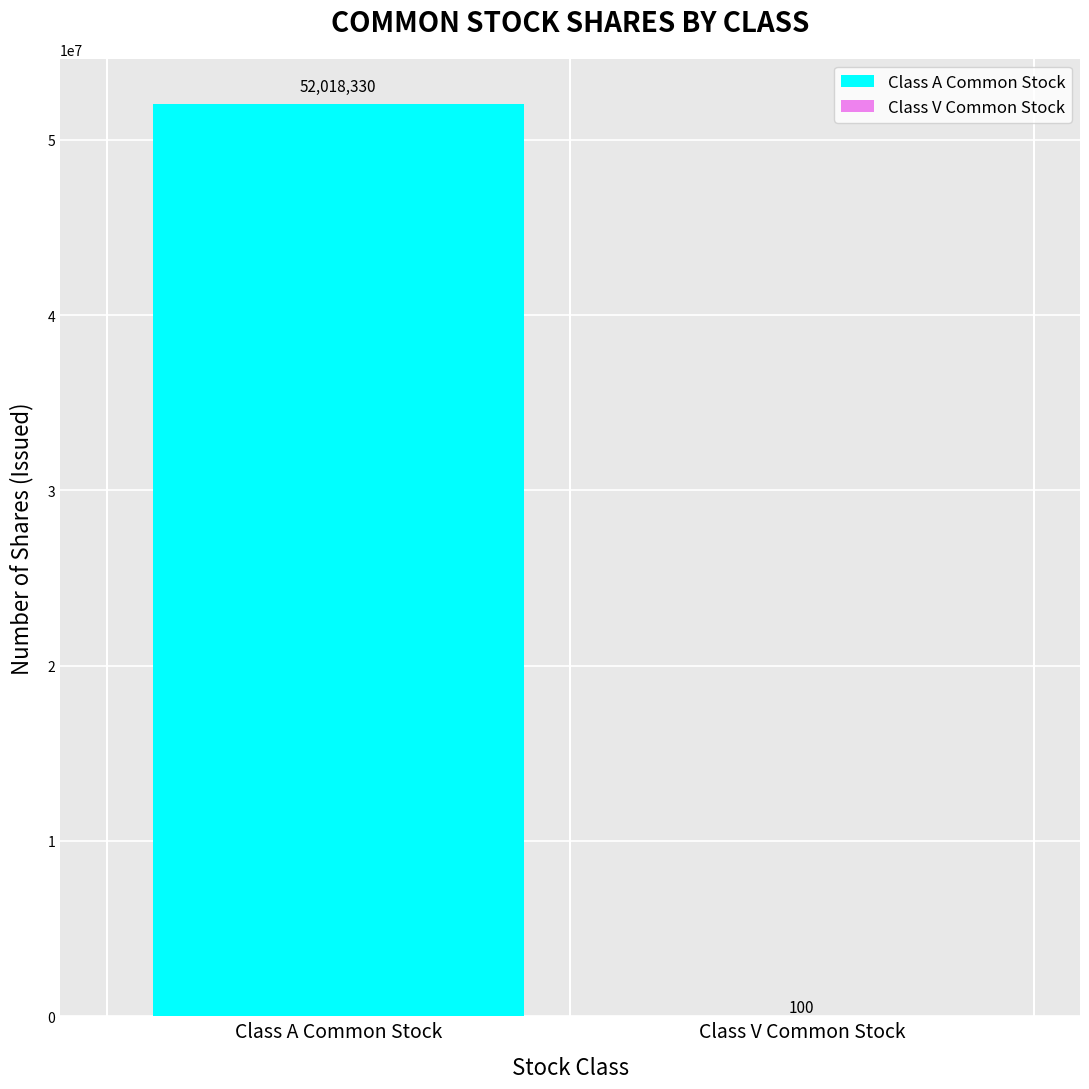

What is the greatest value displayed?

52018330